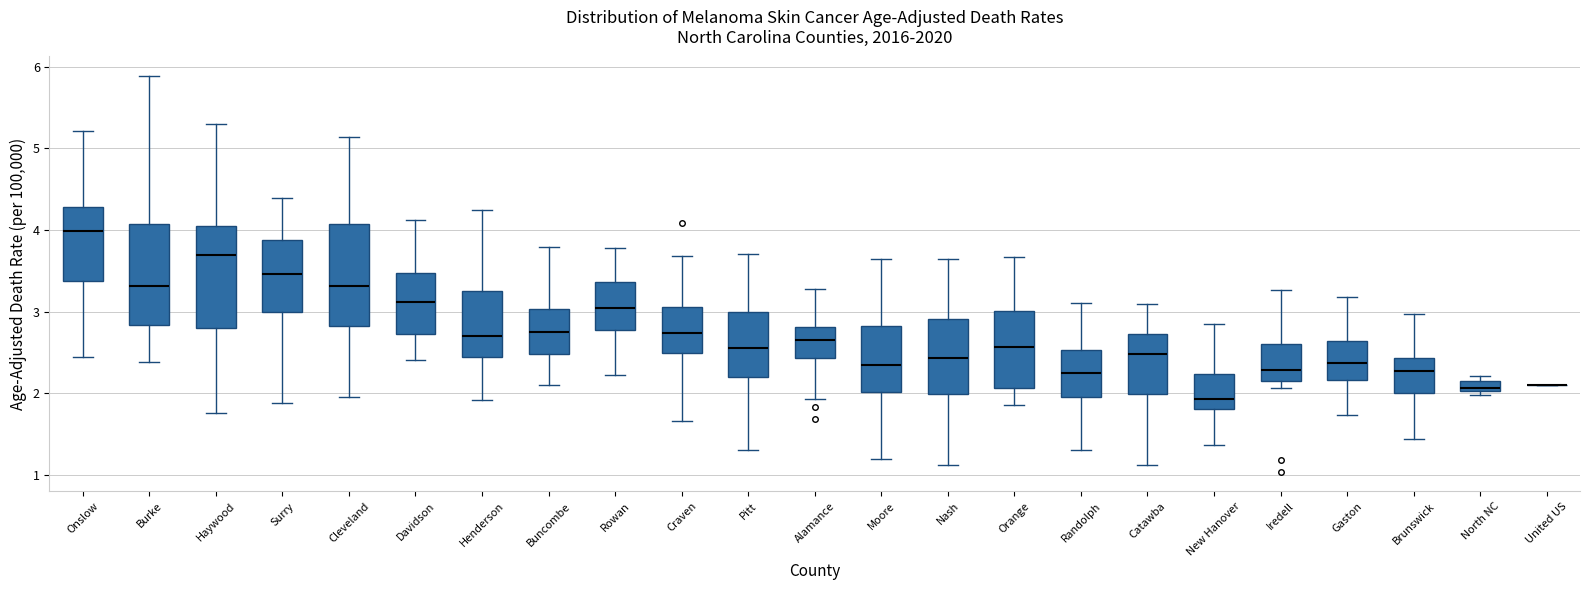

Where is the lower edge of the box for Catawba on the y-axis? The values are not printed on the chart, so give them approximately, as read against the axis.

2.0